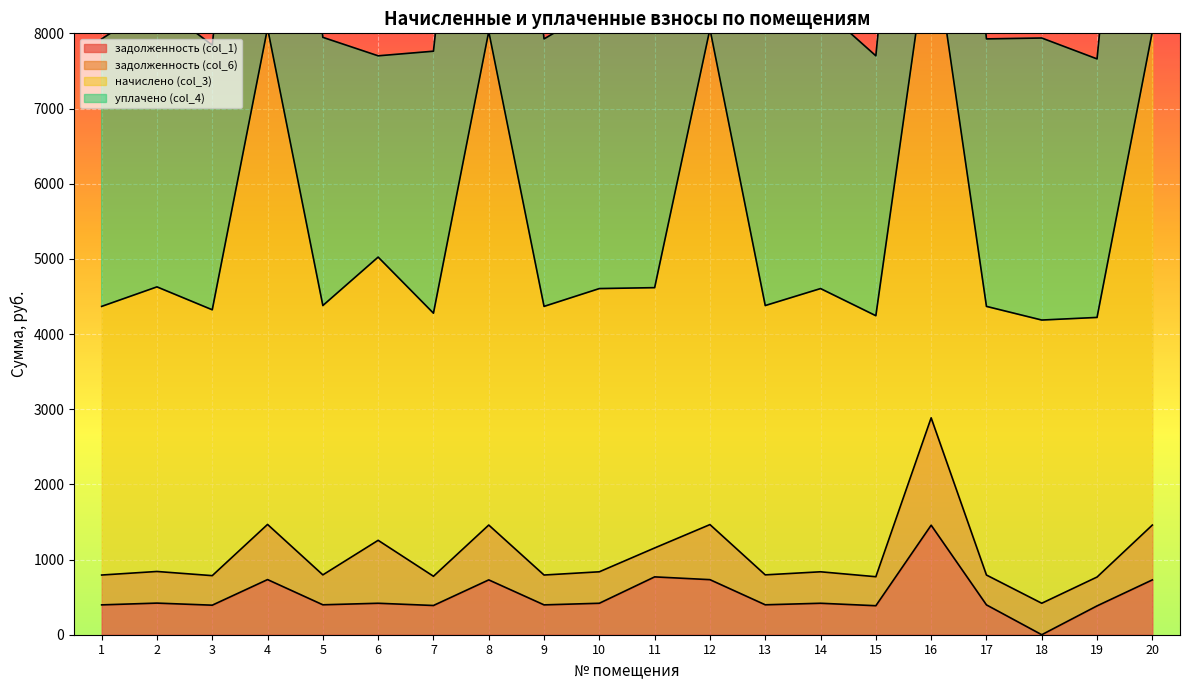

True or false: задолженность (col_1) and начислено (col_3) cross at least once.

False